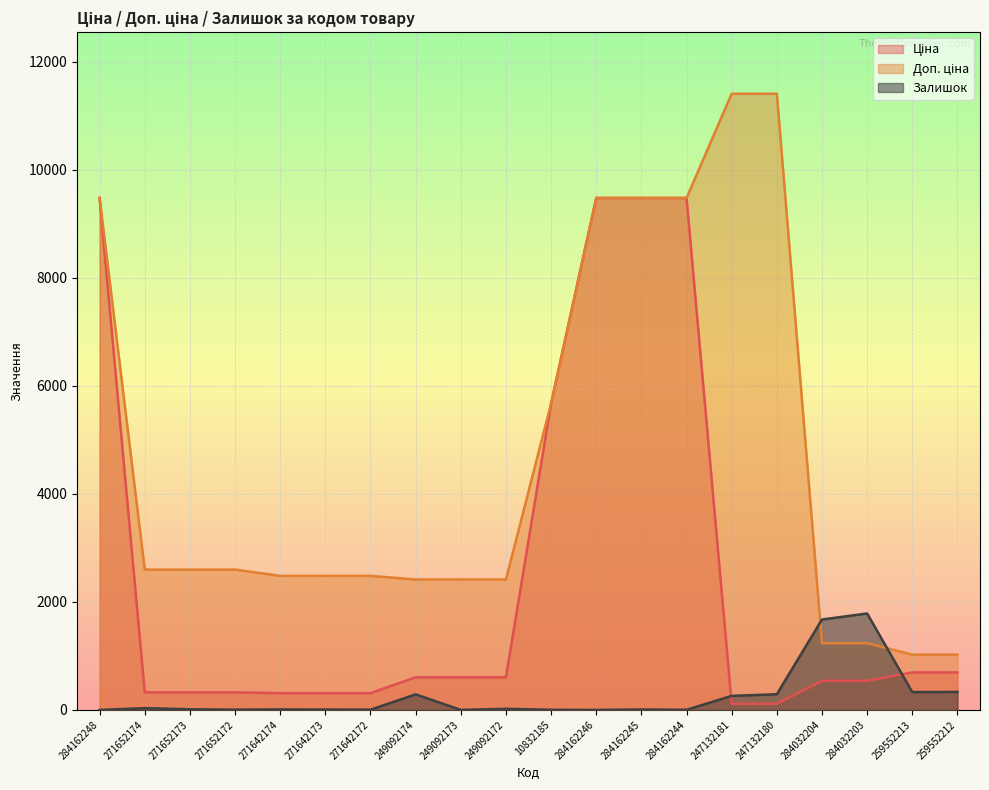

Rank the categories by Доп. ціна value from highest to lowest.

247132181, 247132180, 284162248, 284162246, 284162245, 284162244, 10832185, 271652174, 271652173, 271652172, 271642174, 271642173, 271642172, 249092174, 249092173, 249092172, 284032204, 284032203, 259552213, 259552212